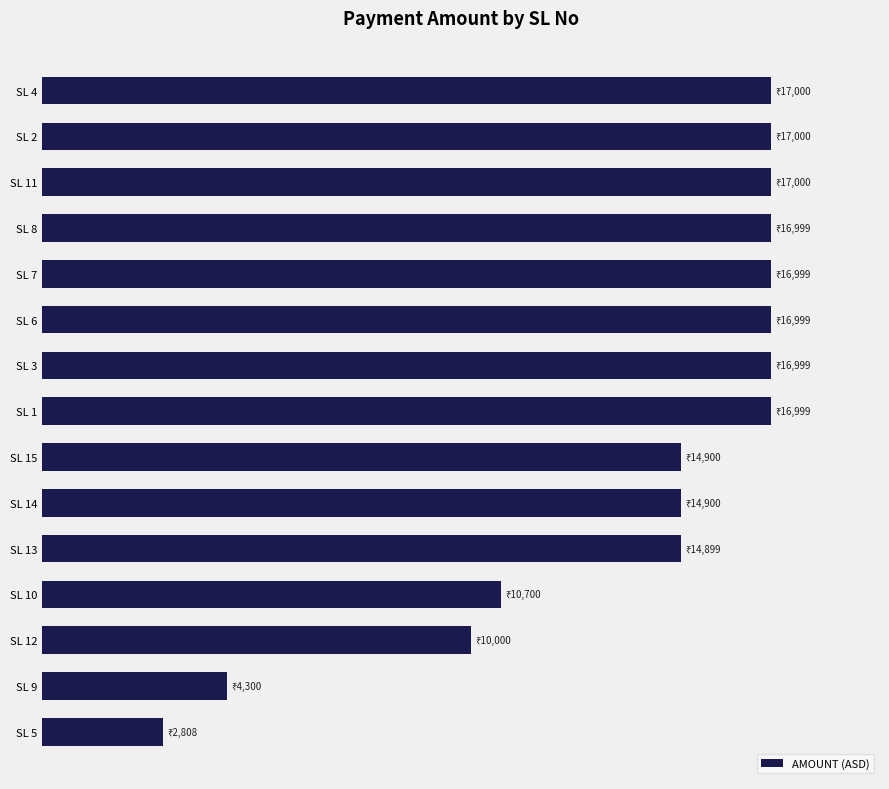

What is the maximum value shown in the chart?

17000